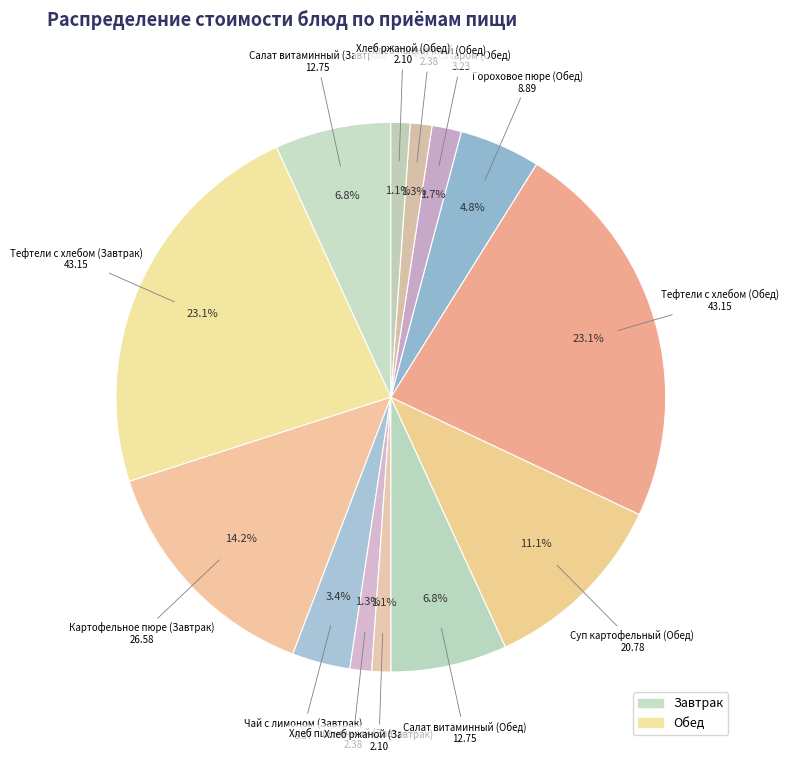

How many segments does this pie chart have?

13